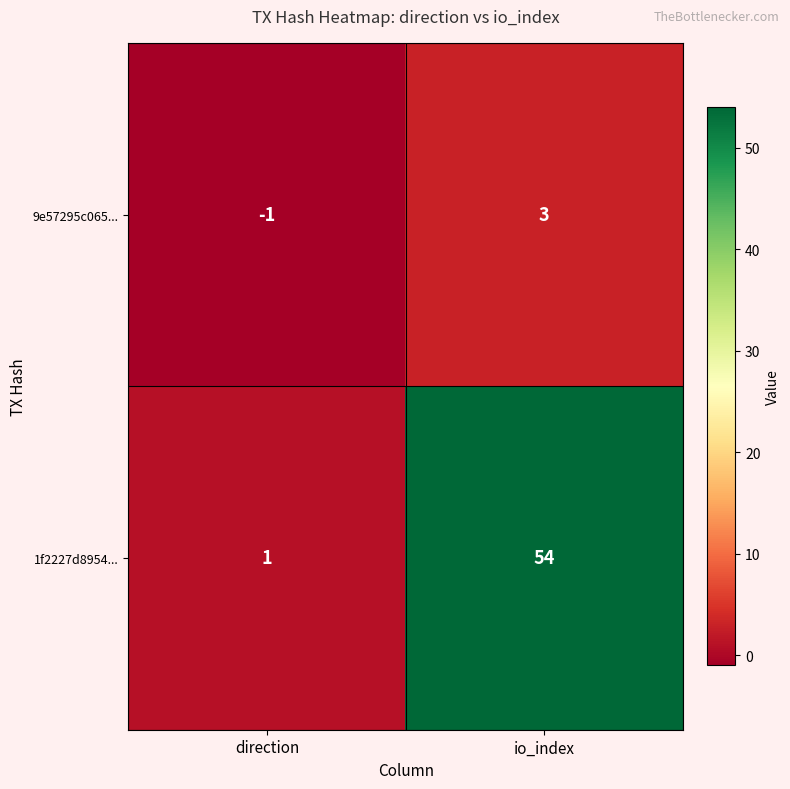

Reading left to right, transcribe all the data shown in this chart.

9e57295c065...: direction=-1	io_index=3
1f2227d8954...: direction=1	io_index=54